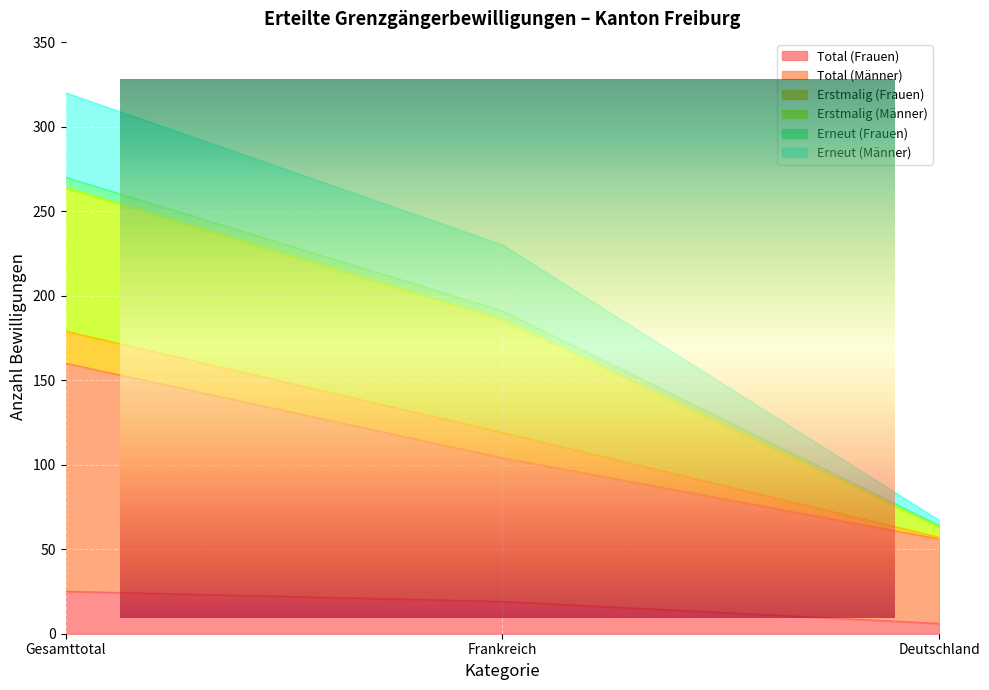

The Total (Männer) series shows 58 at Frankreich. True or false?

False